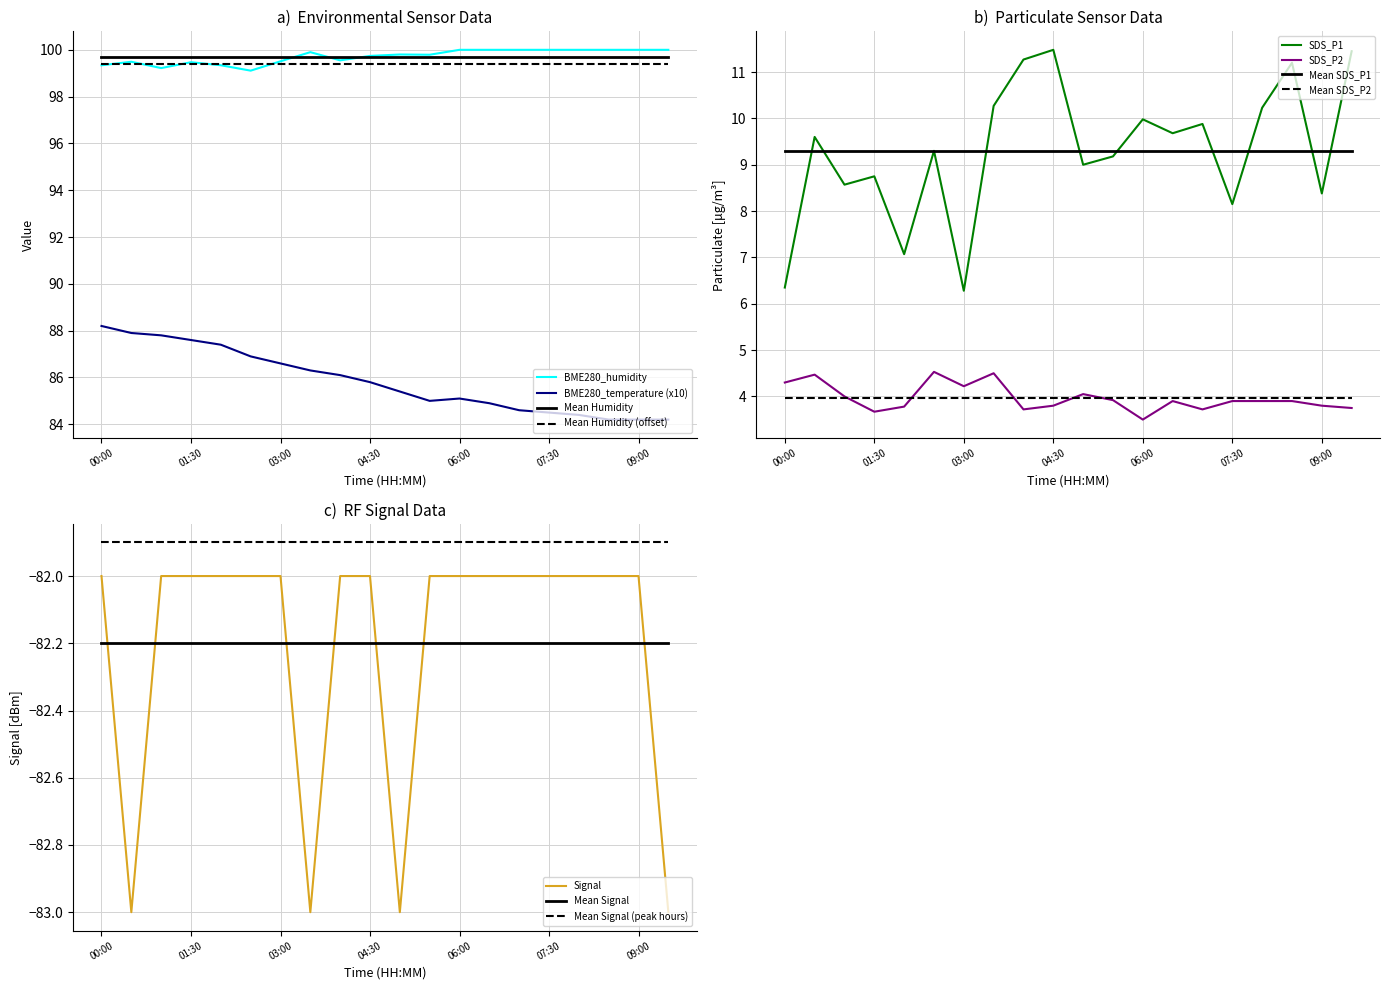

At which label is SDS_P2 closest to 4?

01:00